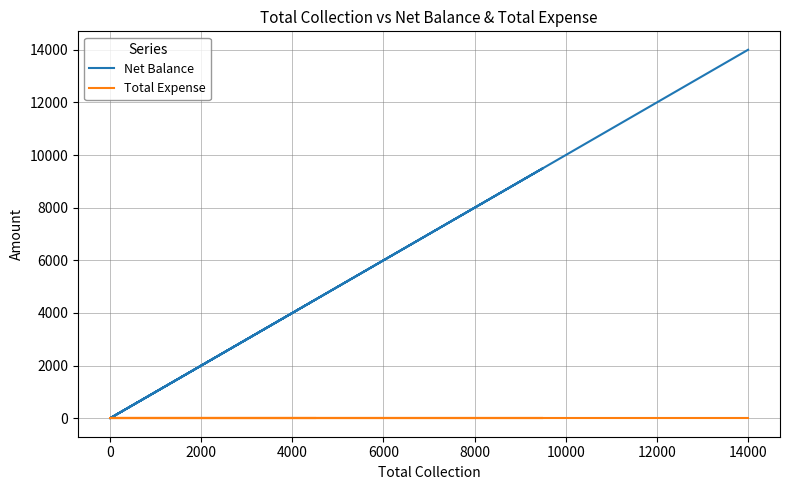

What is the label of the 6th point from the left?

14000